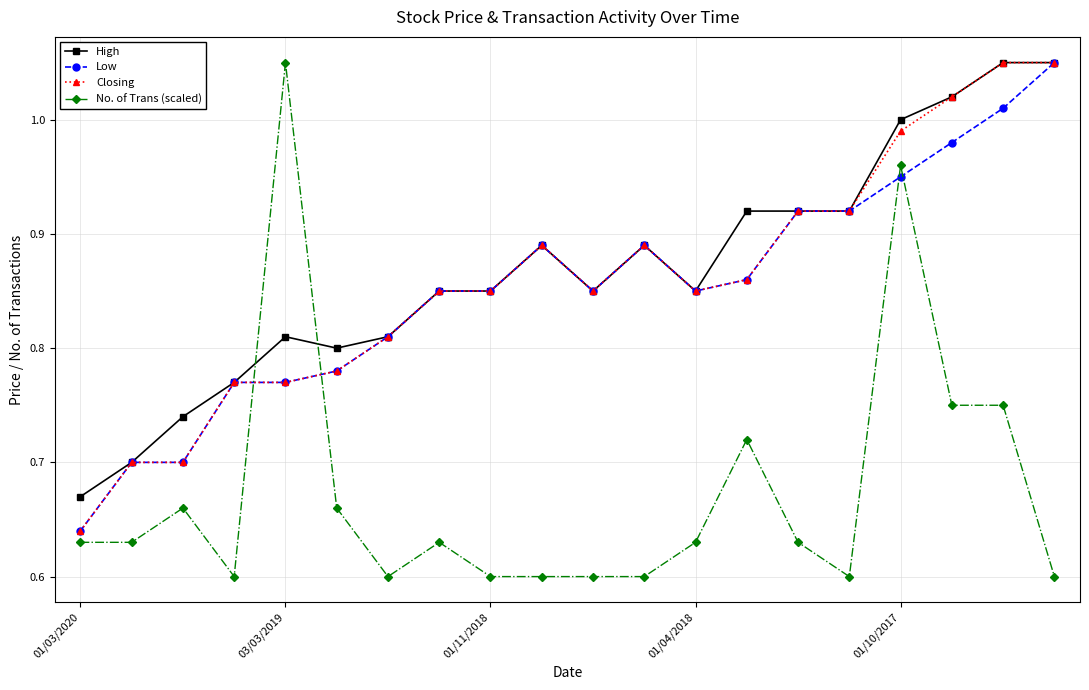

How many times do Closing and No. of Trans (scaled) cross each other?

2